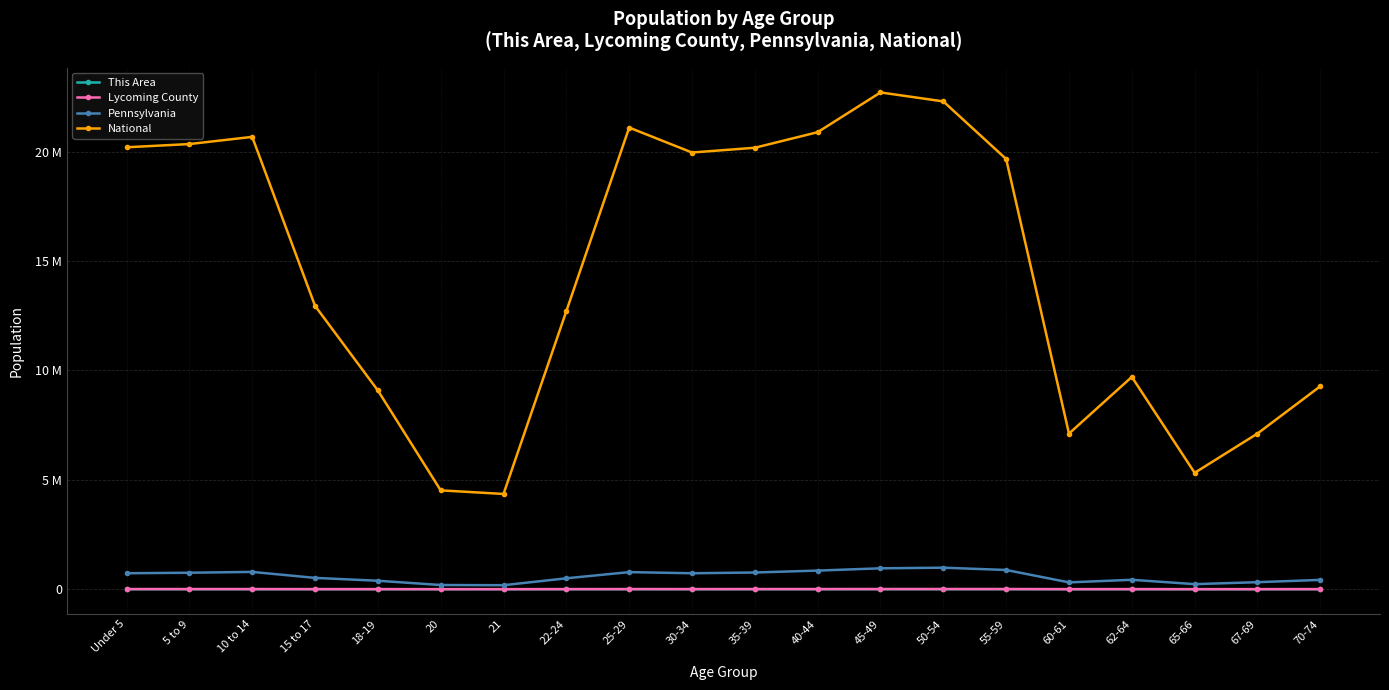

What are all the series names shown in the legend?

This Area, Lycoming County, Pennsylvania, National